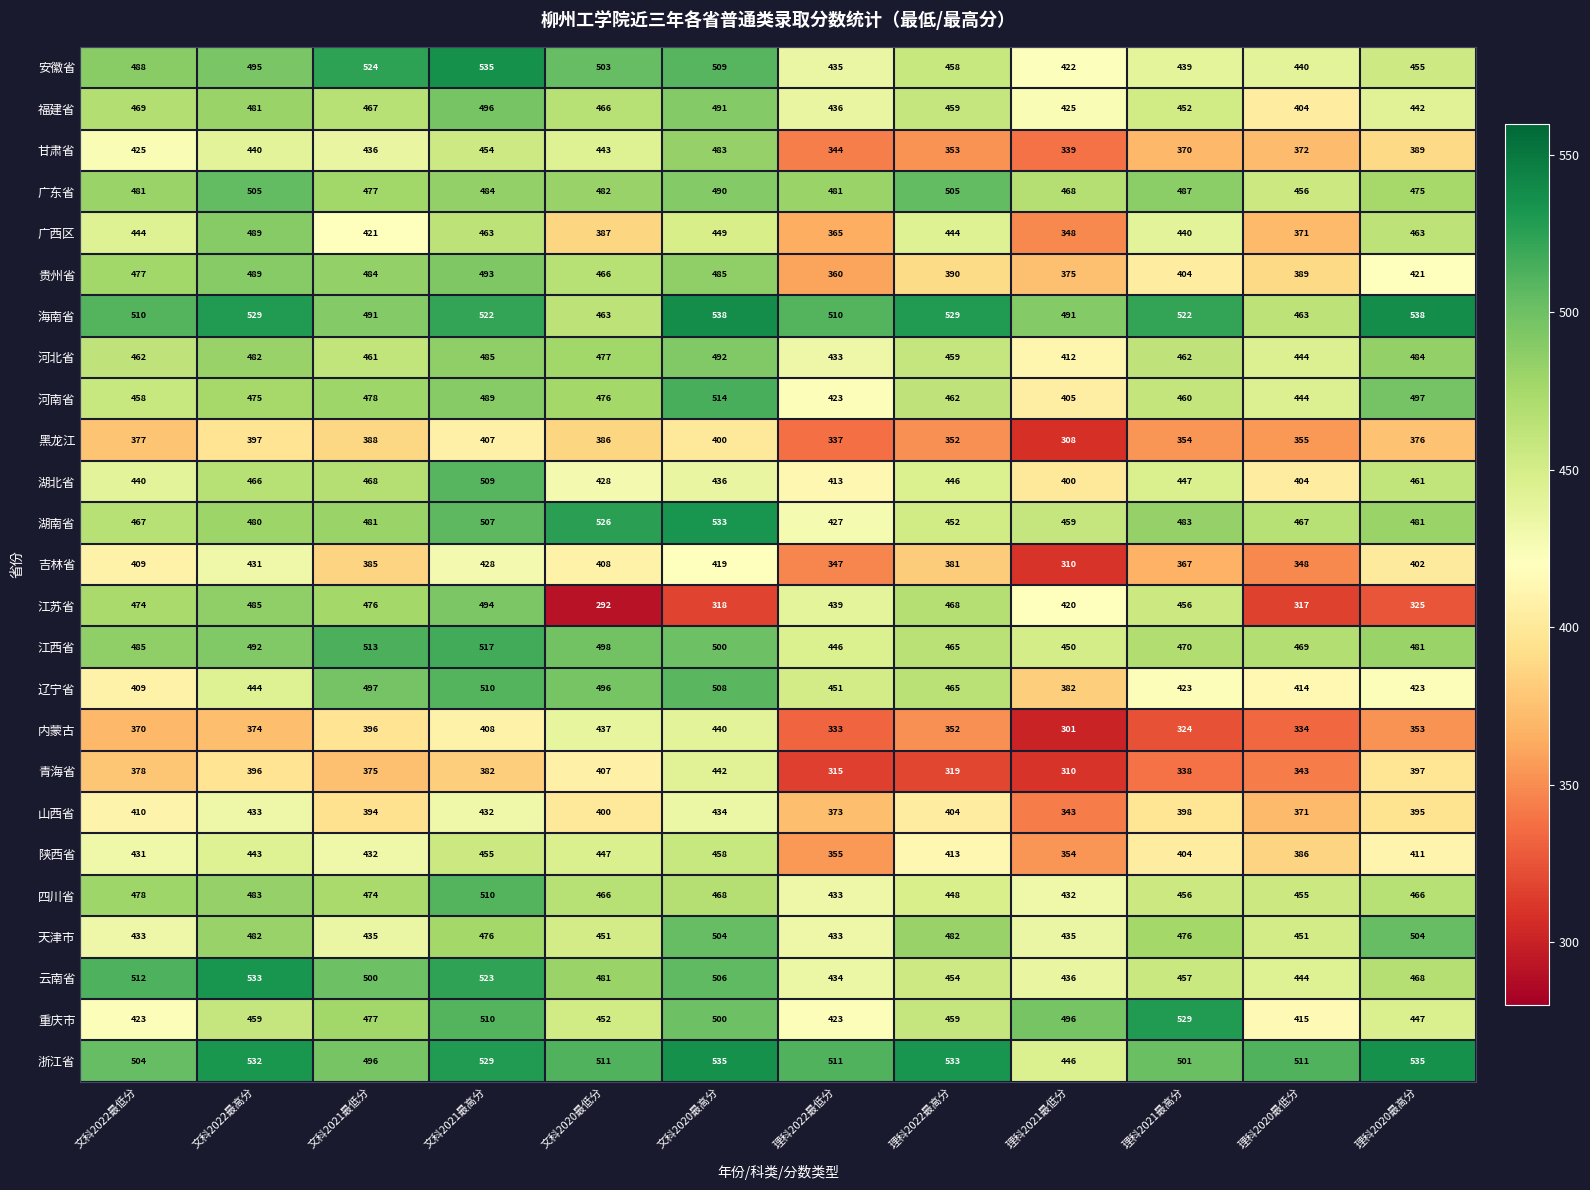

True or false: 内蒙古 has a value of 446 at 理科2021最低分.

False